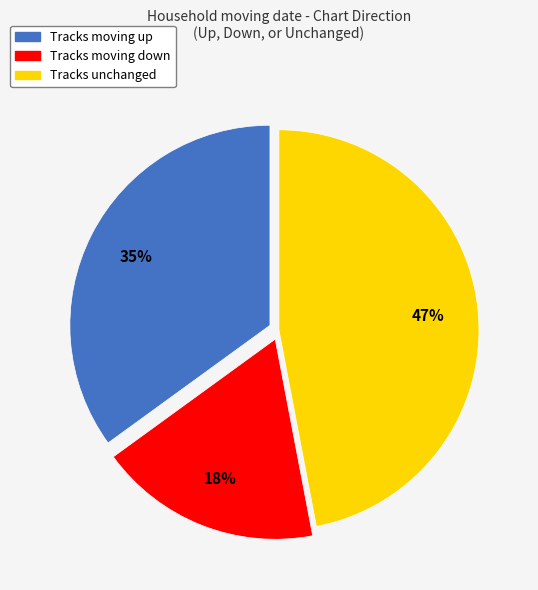

Is it true that Tracks unchanged is 33% of the pie?

False